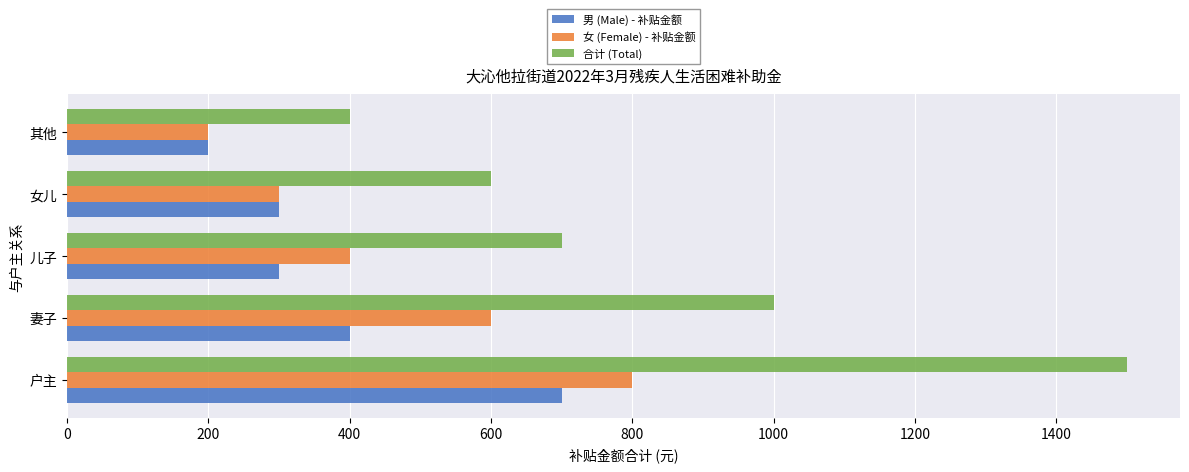

Count the number of data series in this chart.

3